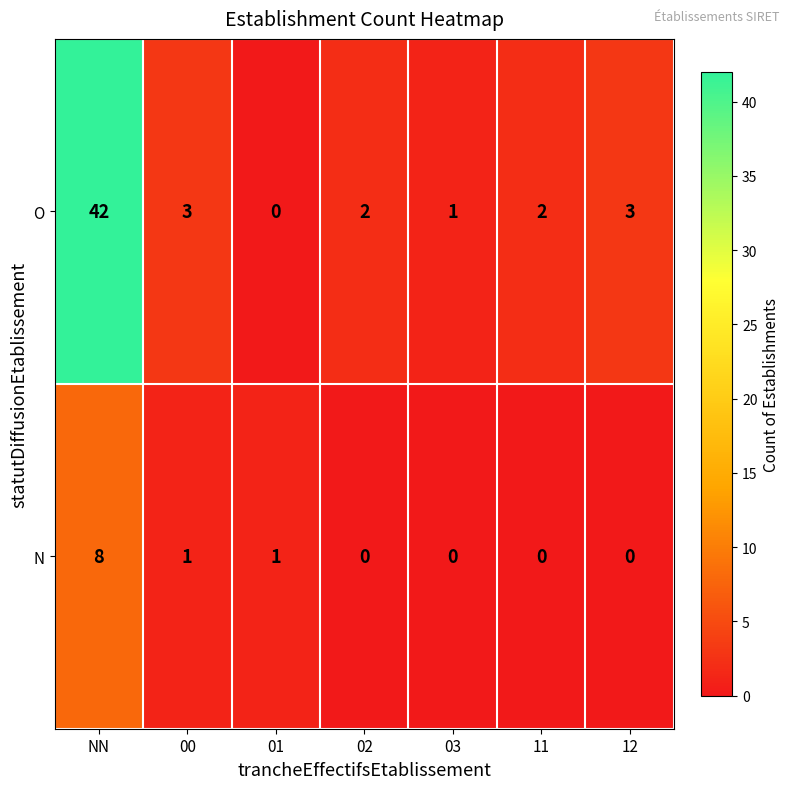

What is the sum of all N values?

10